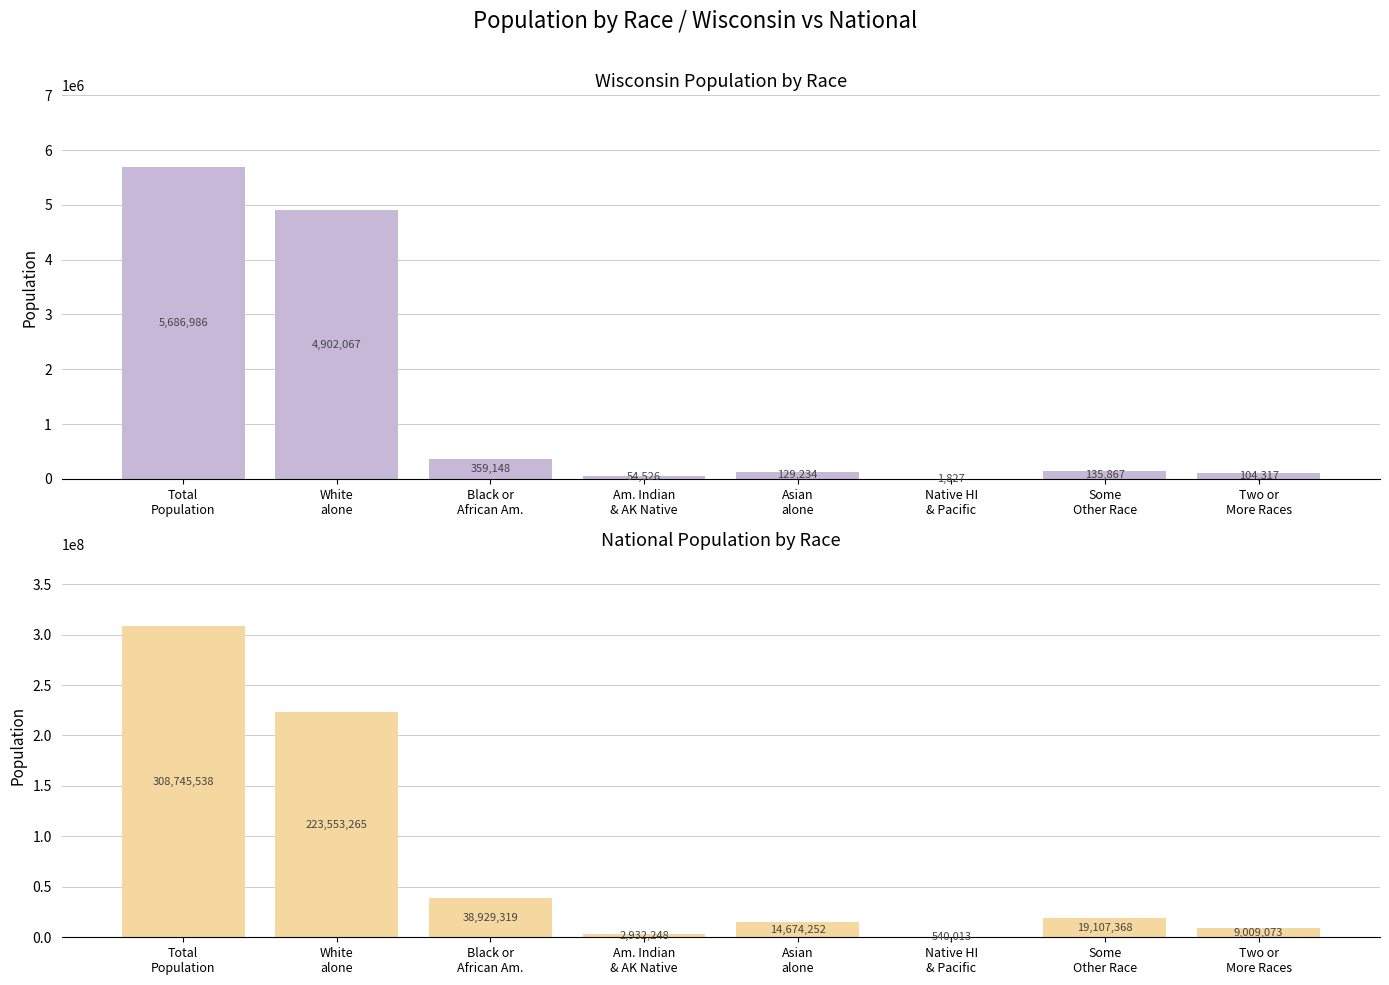

Reading right to left, what are all the values shown in this chart?

Wisconsin: 104317	135867	1827	129234	54526	359148	4902067	5686986
National: 9009073	19107368	540013	14674252	2932248	38929319	223553265	308745538